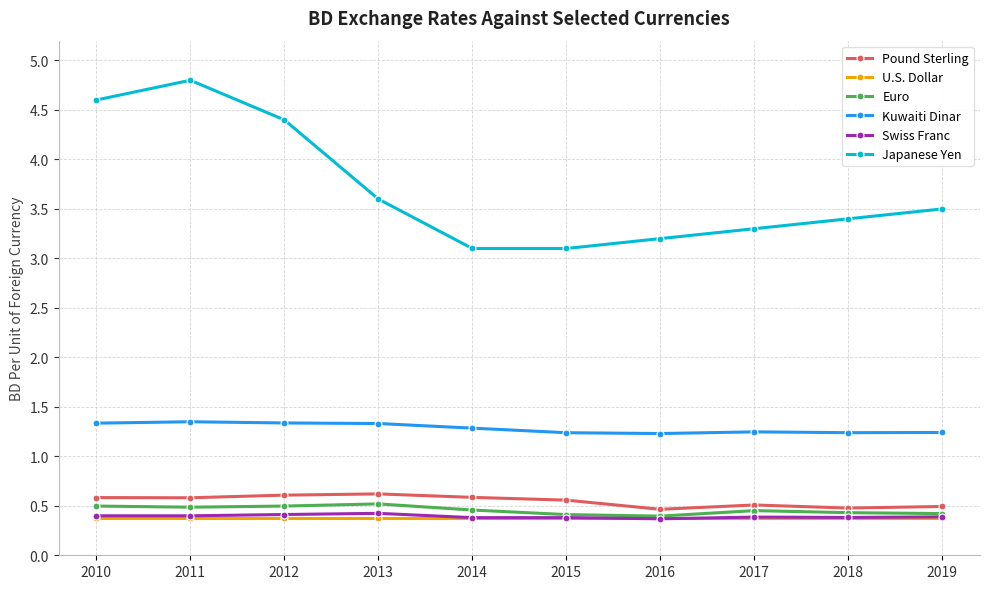

True or false: U.S. Dollar and Japanese Yen cross at least once.

False